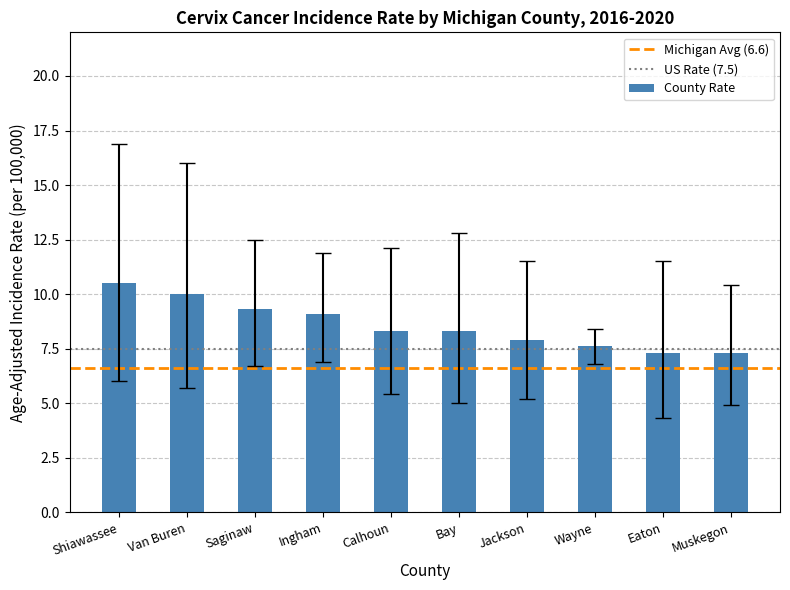

Reading right to left, extract all data points from this chart.

7.3	7.3	7.6	7.9	8.3	8.3	9.1	9.3	10.0	10.5